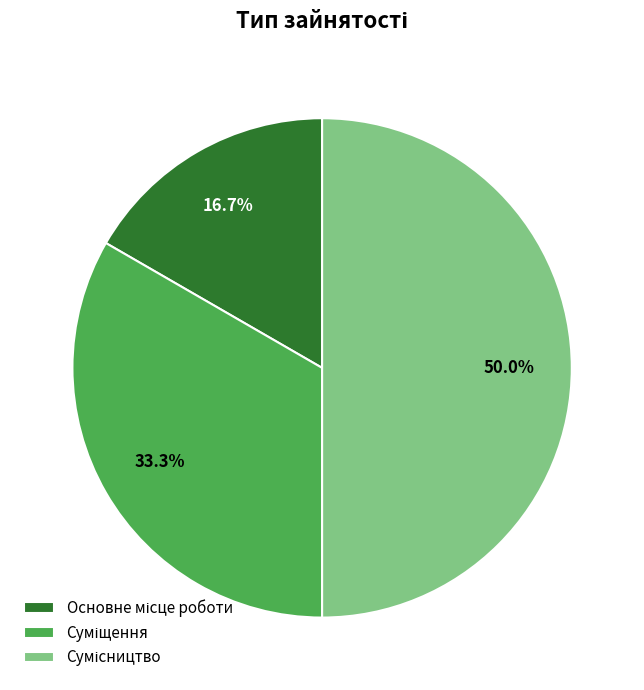

How many slices are in this pie chart?

3